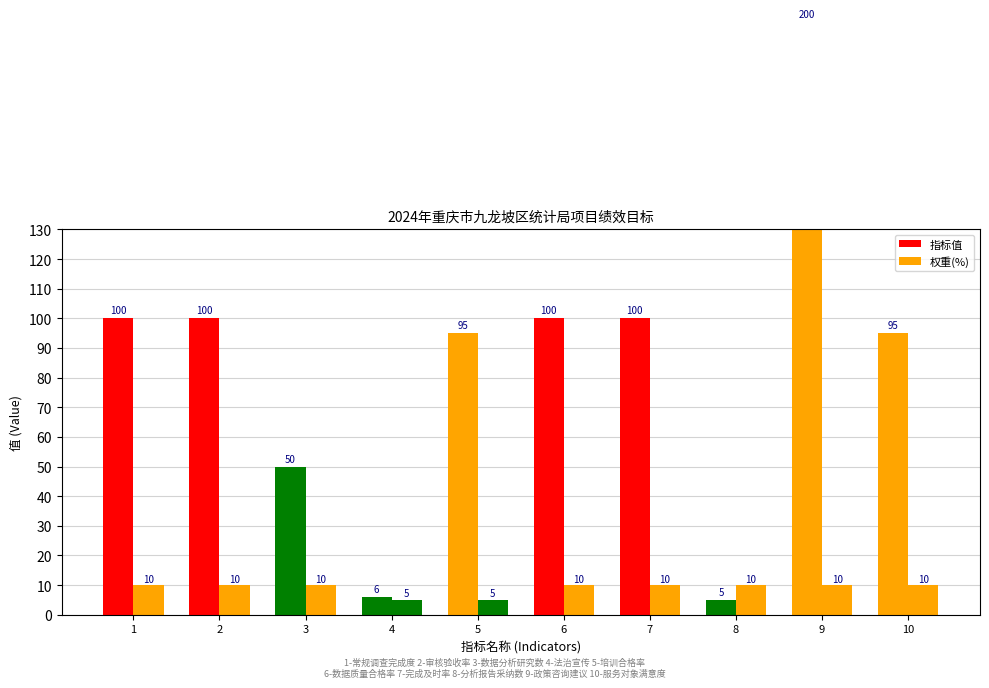

Which series has the largest range (max minus min)?

指标值